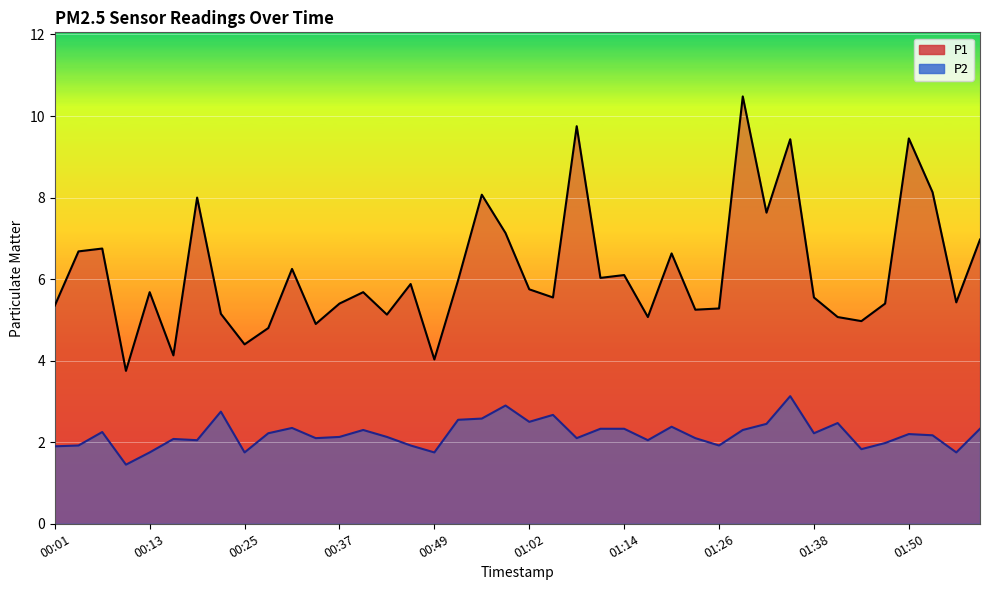

List the series in order of their overall mean, lowest first.

P2, P1